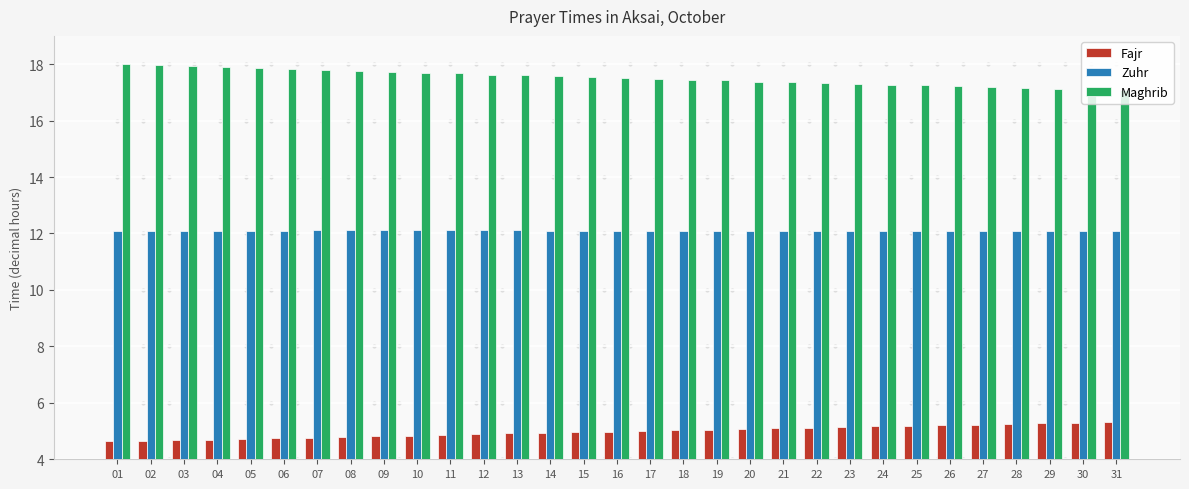

What are all the series names shown in the legend?

Fajr, Zuhr, Maghrib